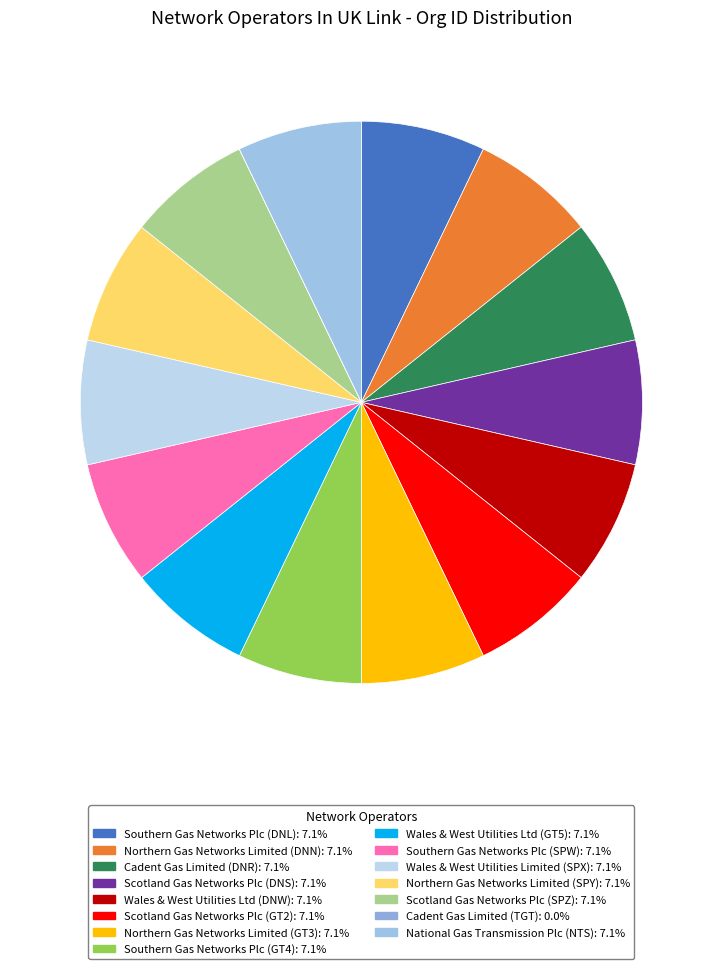

Is Wales & West Utilities Ltd (DNW) the majority of the pie?

No